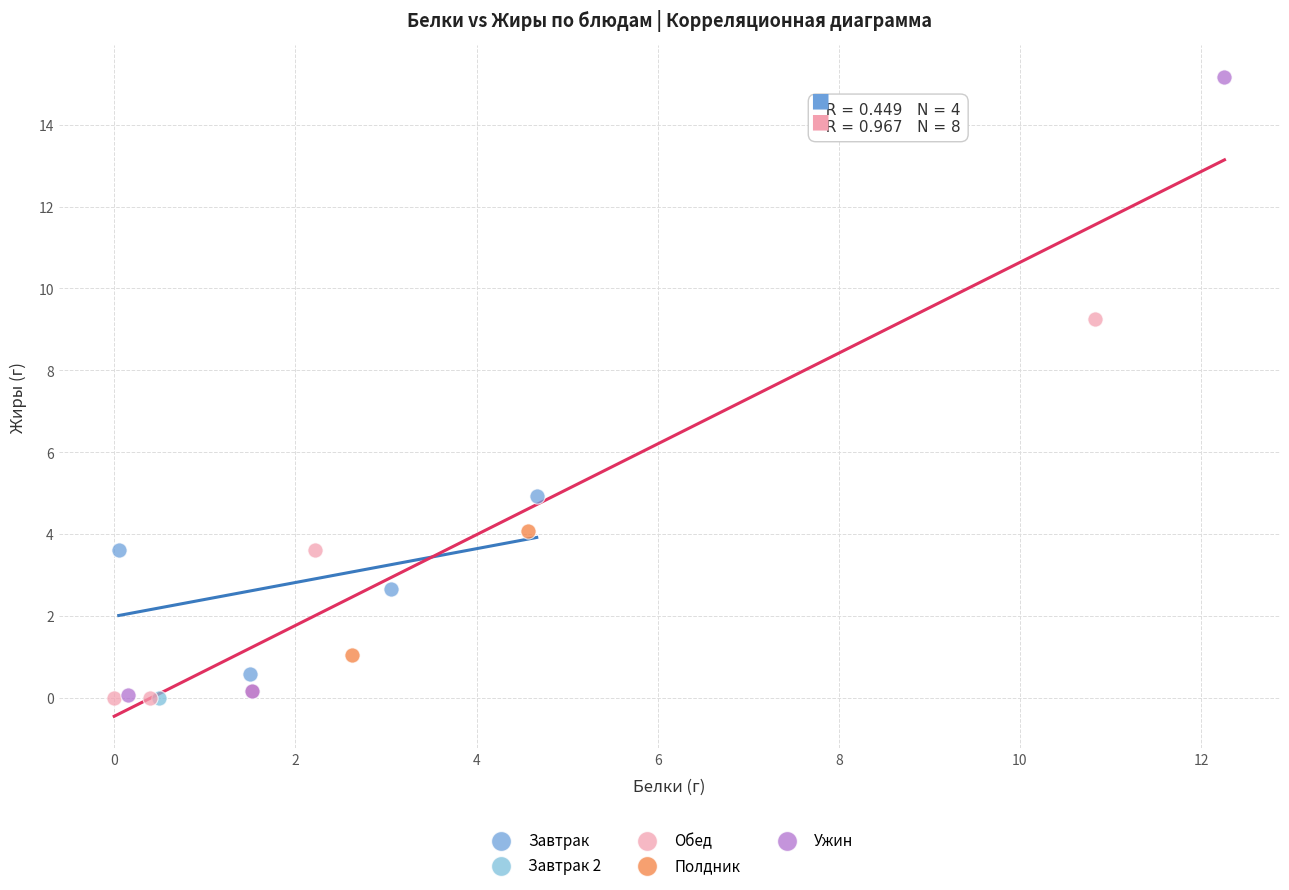

What are all the series names shown in the legend?

Завтрак, Завтрак 2, Обед, Полдник, Ужин